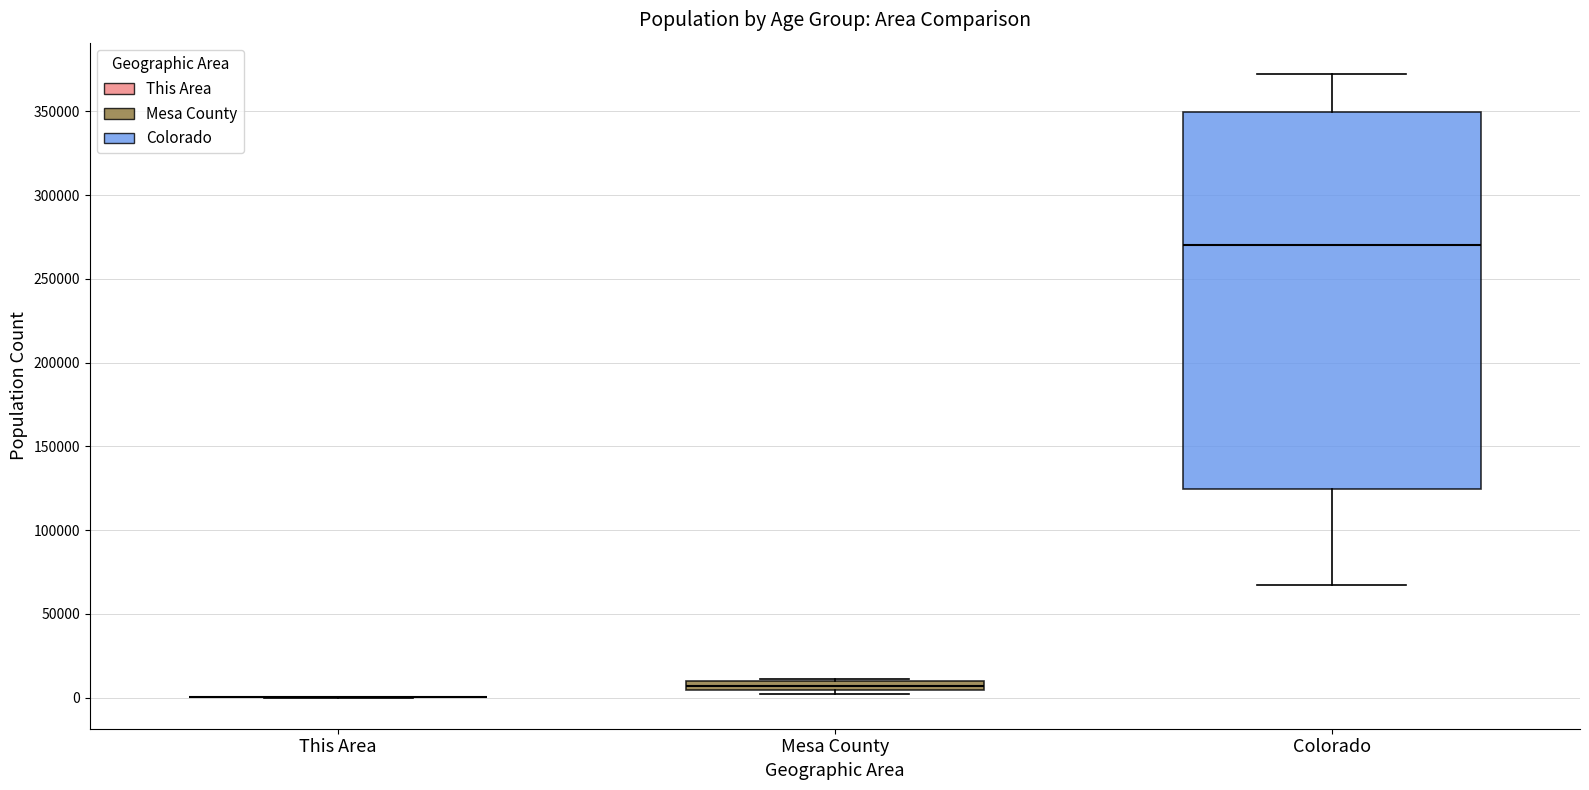

Which box is the tallest, from its lower edge to its upper edge?

Colorado